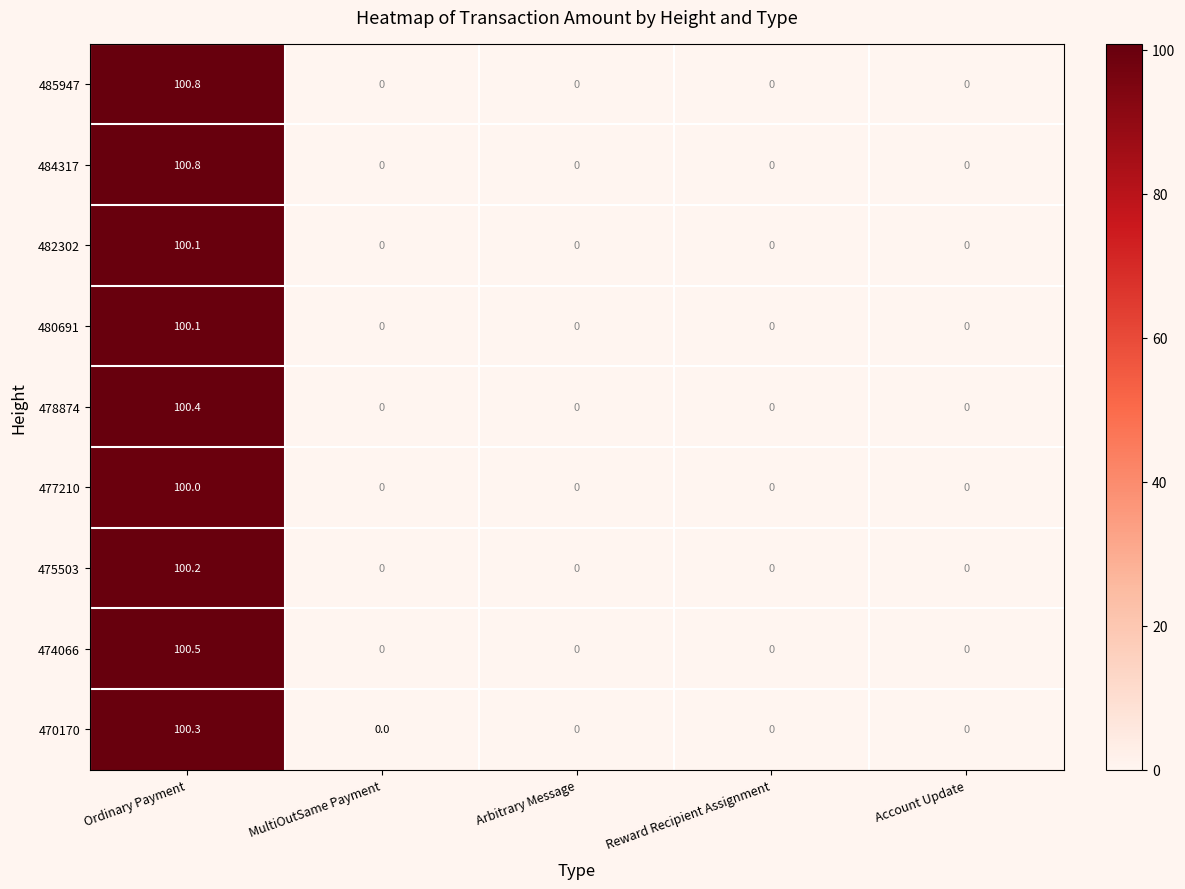

Is it true that 482302 equals 0.0 at Reward Recipient Assignment?

True